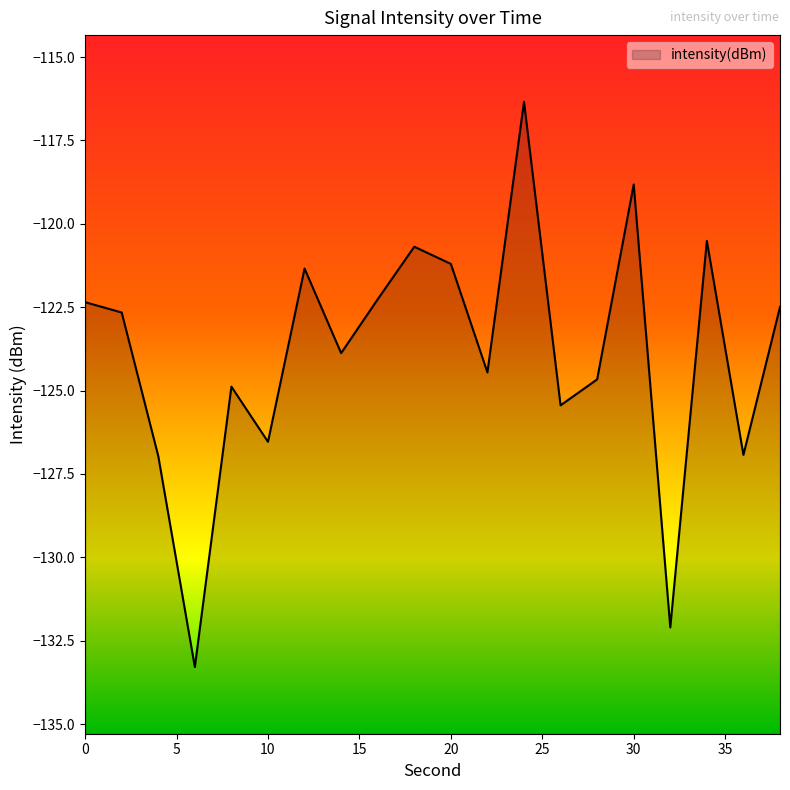

What value does the data have at 2?

-122.7